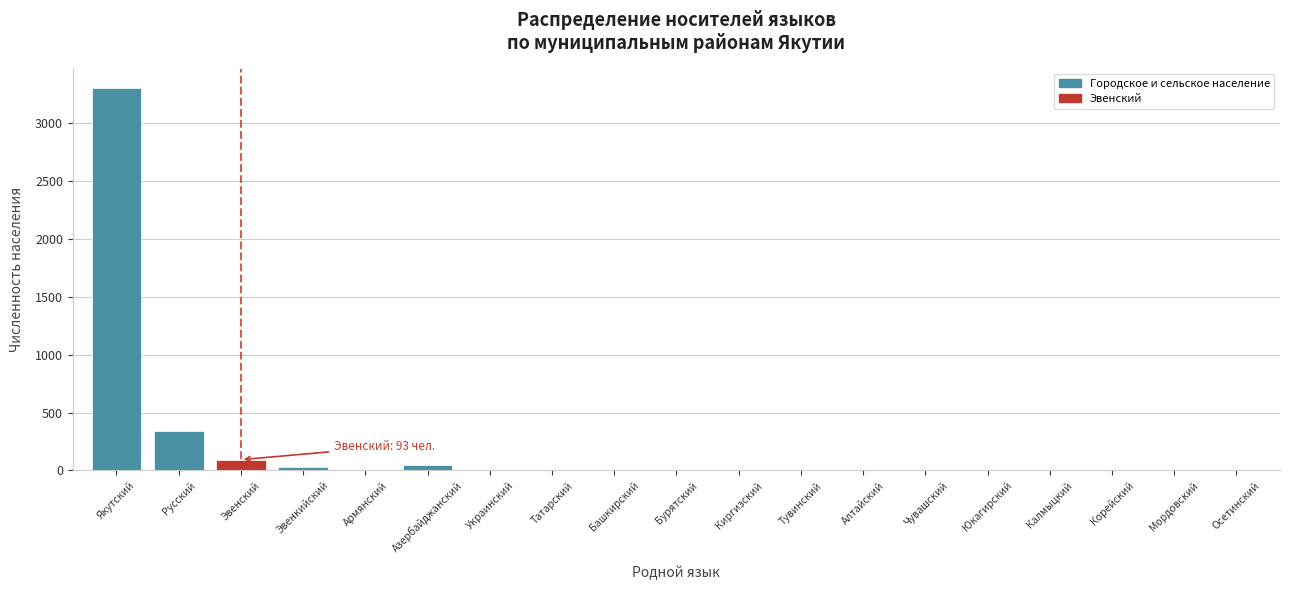

What is the greatest value displayed?

3304